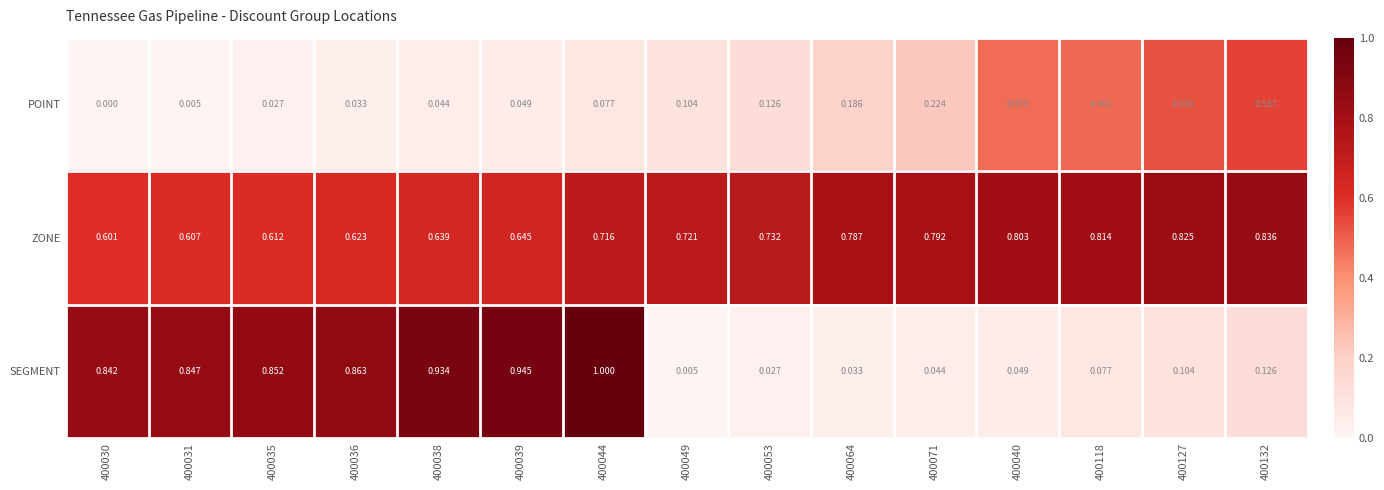

Which label corresponds to the smallest value in the chart?

400030